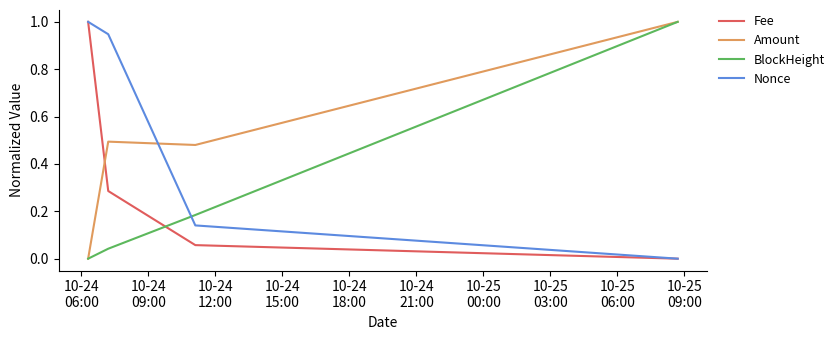

Is this an area chart (filled region under the line)?

No